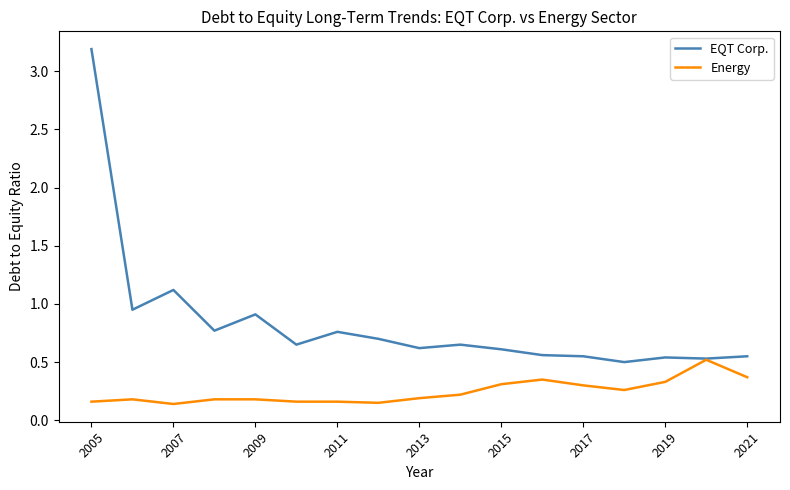

List the series in order of their peak value, highest first.

EQT Corp., Energy